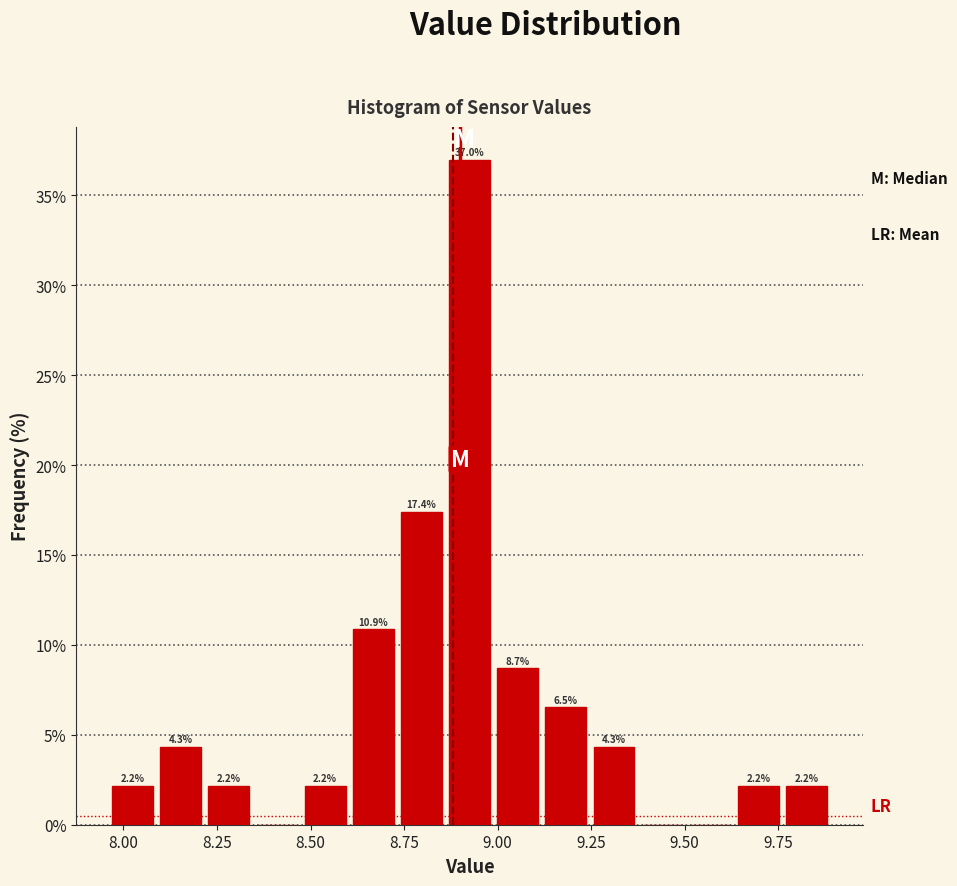

Around what value on the x-axis is the tallest bar? Give the approximate position of its centre, as read against the axis.

8.95